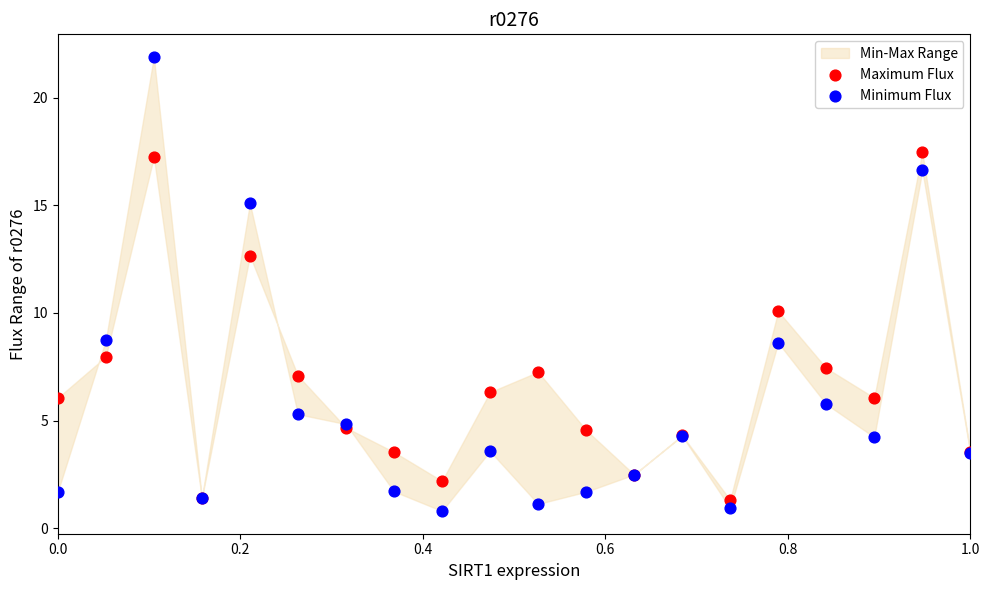

Which series reaches the maximum Y coordinate?

Minimum Flux